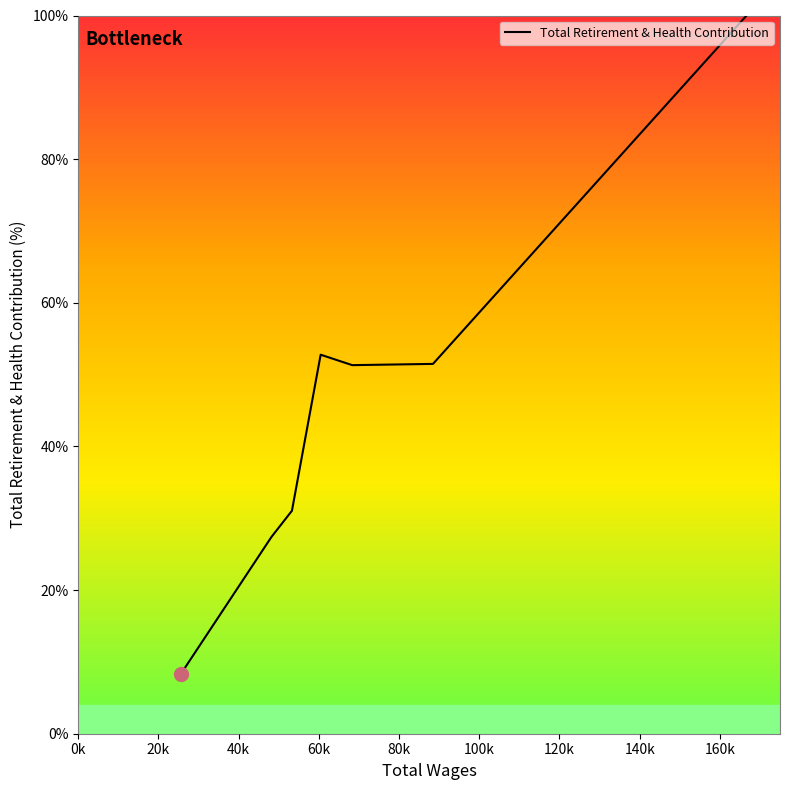

What is the minimum value shown in the chart?

8.3